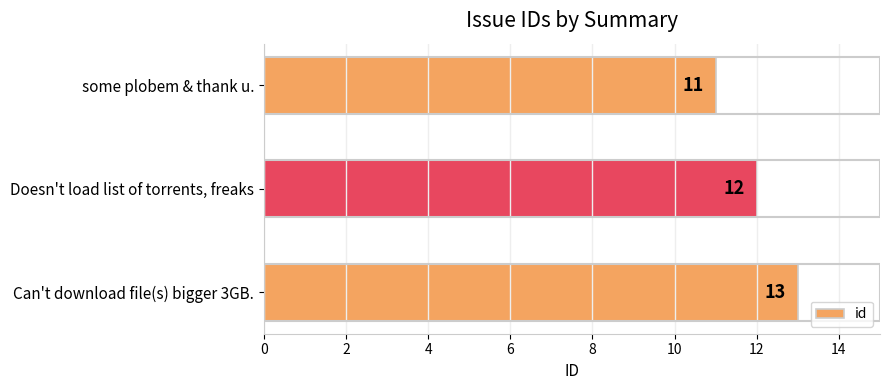

How many values are below 12?

1